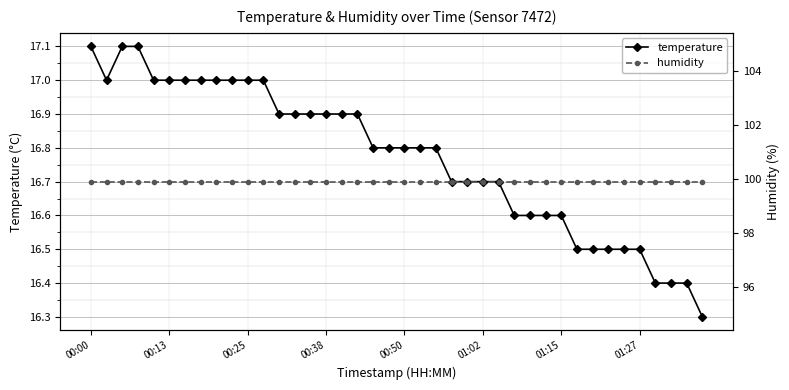

What is the label of the 14th point from the left?

13